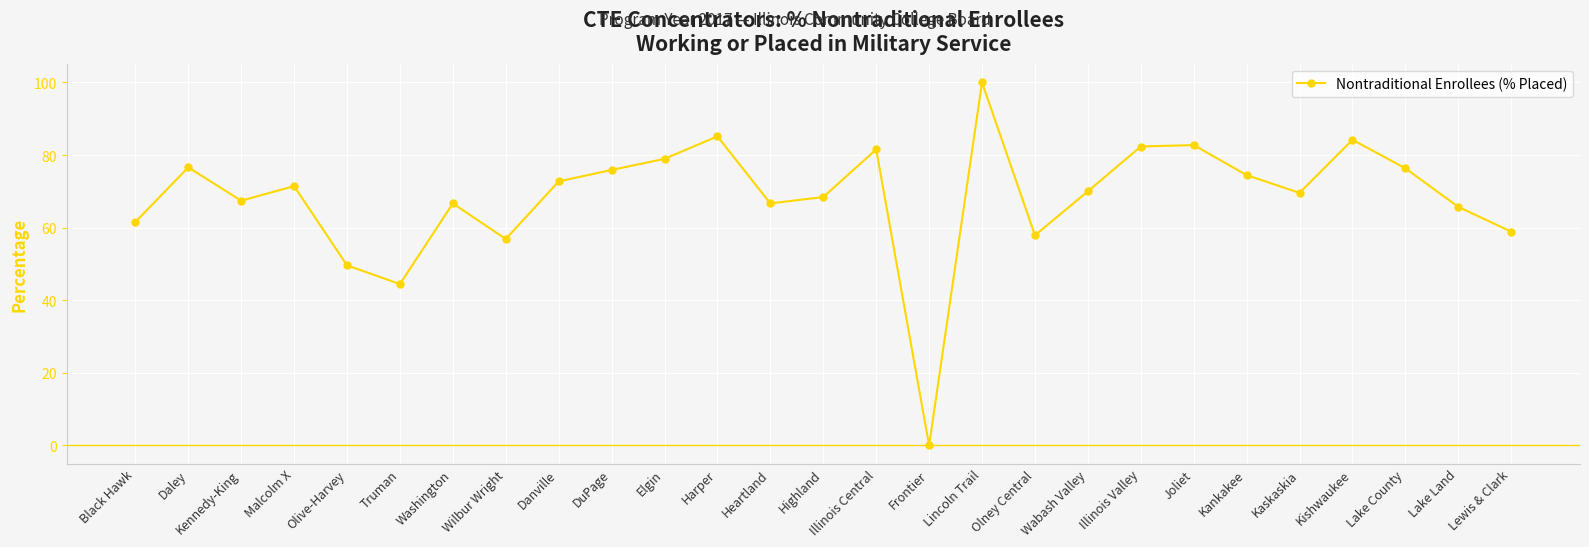

What is the label of the 17th point from the right?

Elgin